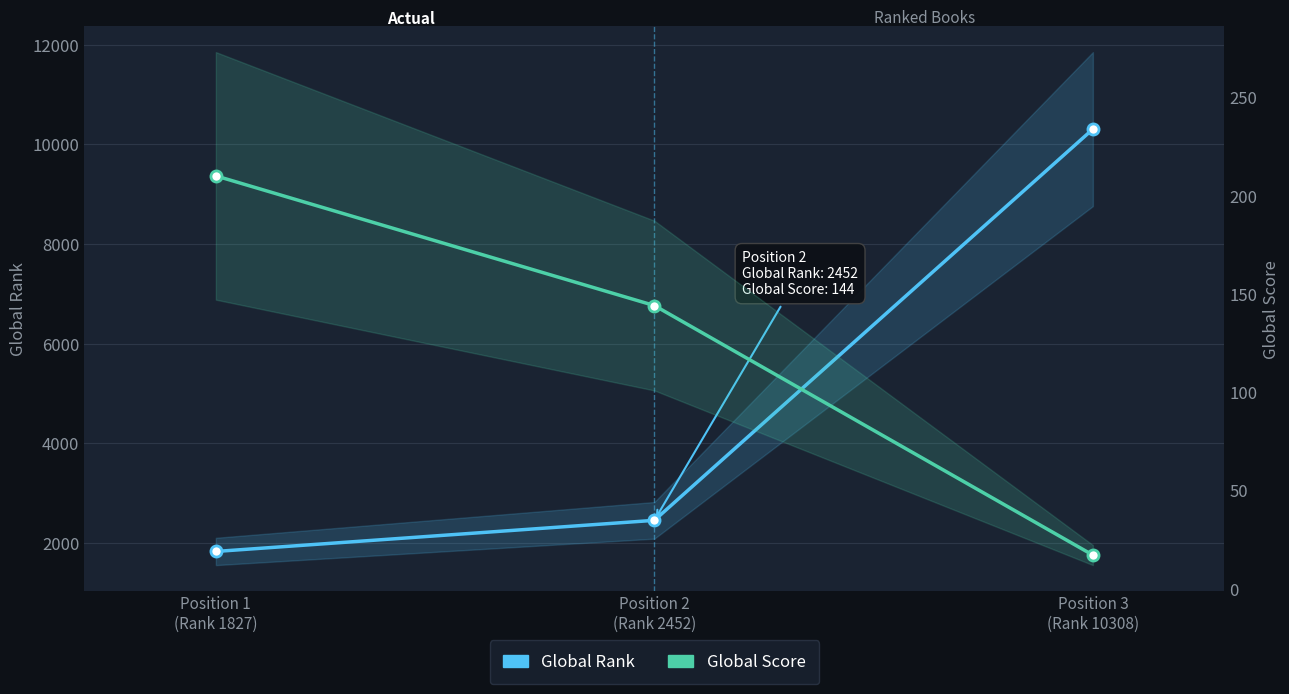

Reading right to left, extract all data points from this chart.

Global Rank: Position 3
(Rank 10308)=10308	Position 2
(Rank 2452)=2452	Position 1
(Rank 1827)=1827
Global Score: Position 3
(Rank 10308)=17	Position 2
(Rank 2452)=144	Position 1
(Rank 1827)=210